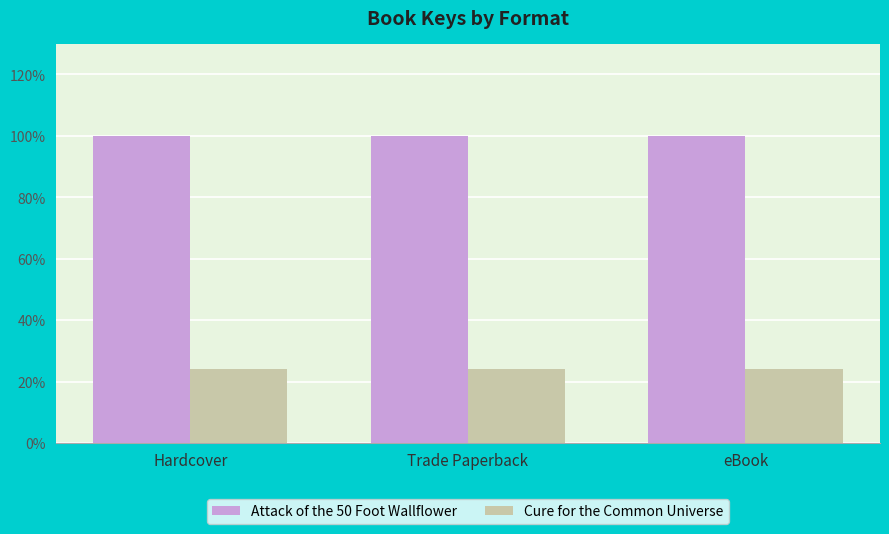

What is the value of the Attack of the 50 Foot Wallflower bar at the 1st from the left?

2119755893